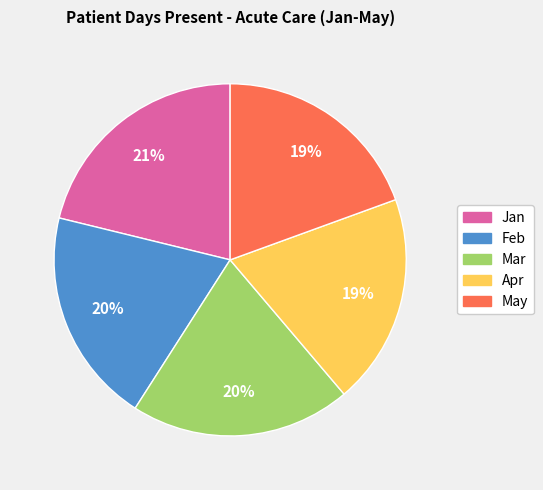

True or false: Mar accounts for 20% of the total.

True